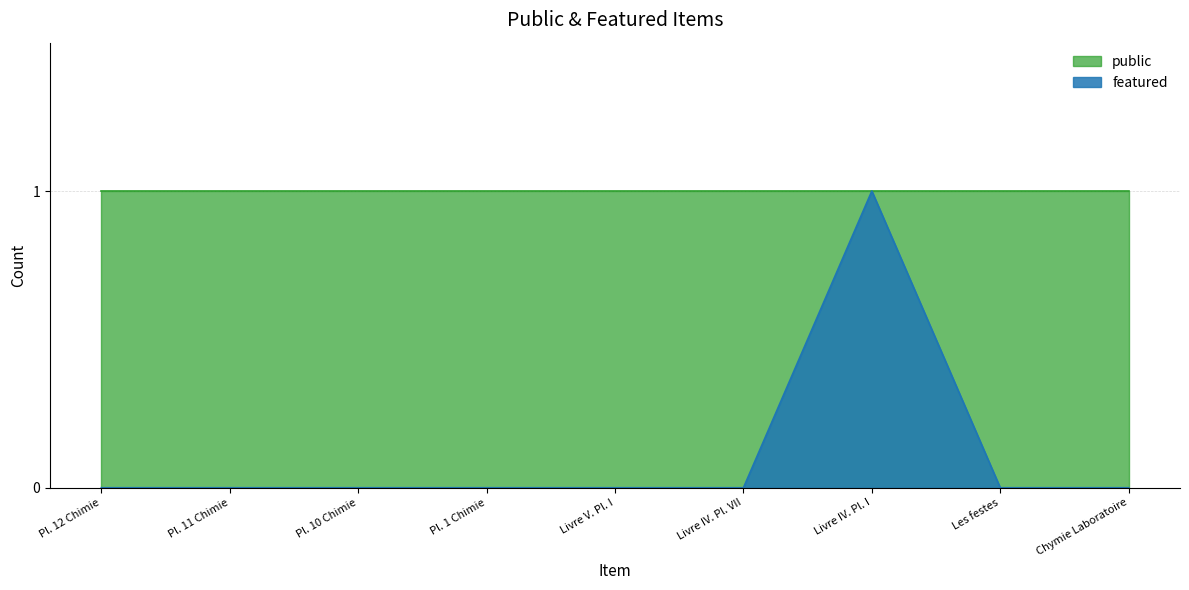

Rank the categories by value from highest to lowest.

Livre IV. Pl. I, Pl. 12 Chimie, Pl. 11 Chimie, Pl. 10 Chimie, Pl. 1 Chimie, Livre V. Pl. I, Livre IV. Pl. VII, Les festes, Chymie Laboratoire